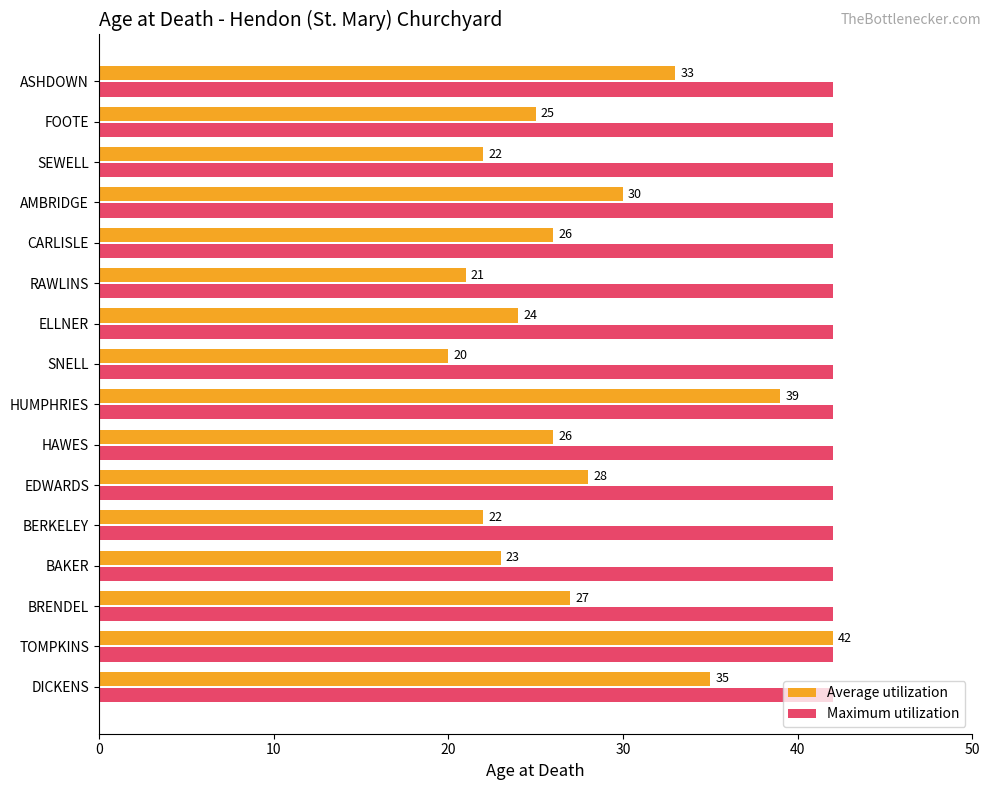

At how many categories does at least one series exceed 23?

16